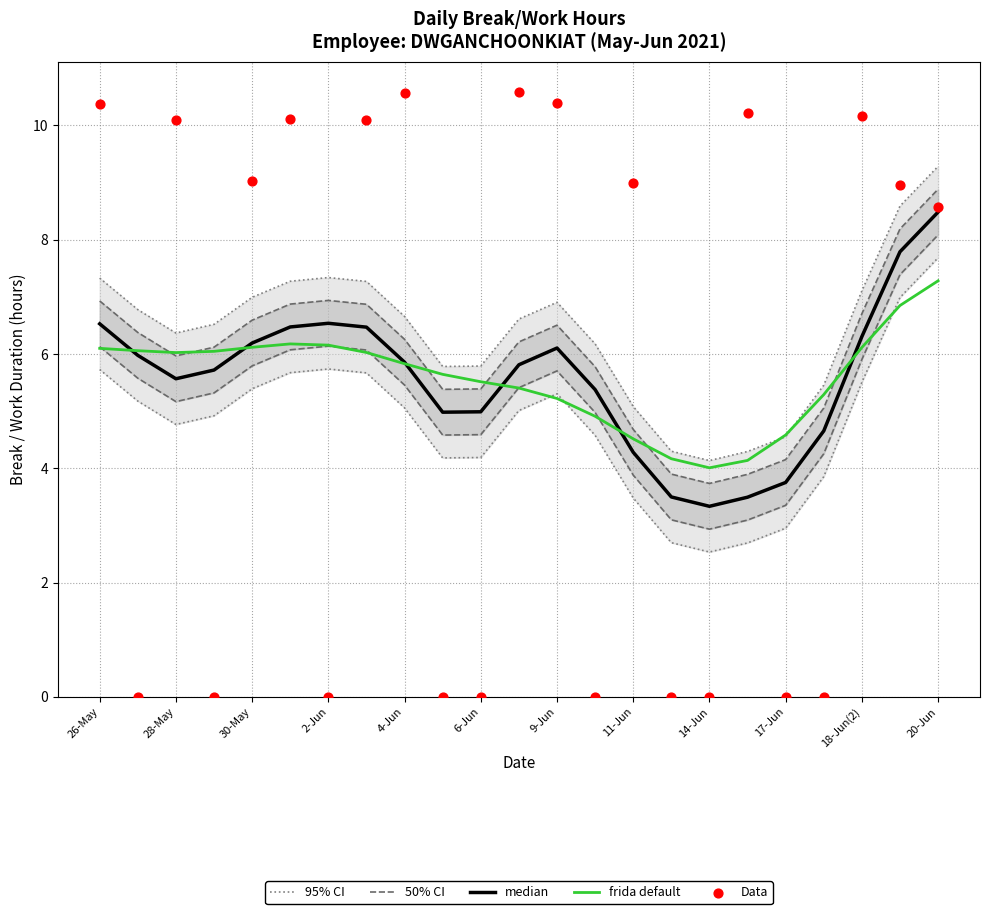

True or false: frida default has a value of 8.5 at 30-May.

False